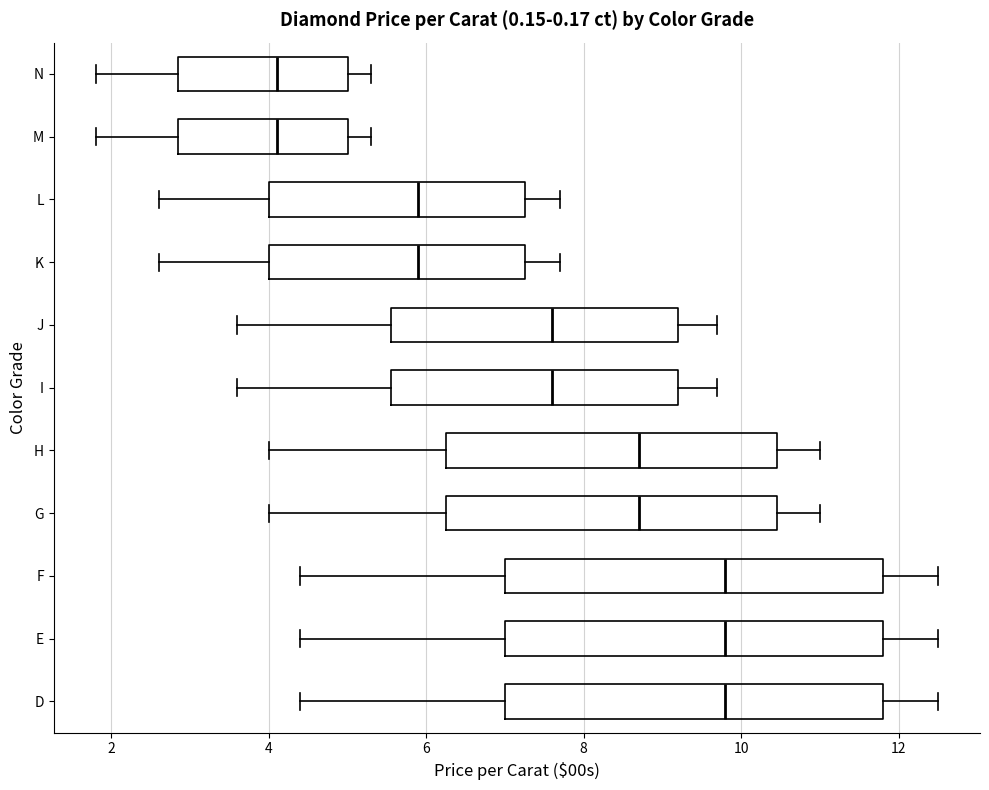

Reading bottom to top, read every box against the x-axis: the position of its median line, the range the box covers, and the ends of its whiskers. The values are not printed on the chart, so give them approximately, as read against the axis.

D: median 9.8, box 7.0 to 11.8, whiskers 4.4 to 12.6
E: median 9.8, box 7.0 to 11.8, whiskers 4.4 to 12.6
F: median 9.8, box 7.0 to 11.8, whiskers 4.4 to 12.6
G: median 8.8, box 6.2 to 10.4, whiskers 4.0 to 11.0
H: median 8.8, box 6.2 to 10.4, whiskers 4.0 to 11.0
I: median 7.6, box 5.6 to 9.2, whiskers 3.6 to 9.8
J: median 7.6, box 5.6 to 9.2, whiskers 3.6 to 9.8
K: median 6.0, box 4.0 to 7.2, whiskers 2.6 to 7.8
L: median 6.0, box 4.0 to 7.2, whiskers 2.6 to 7.8
M: median 4.2, box 2.8 to 5.0, whiskers 1.8 to 5.4
N: median 4.2, box 2.8 to 5.0, whiskers 1.8 to 5.4